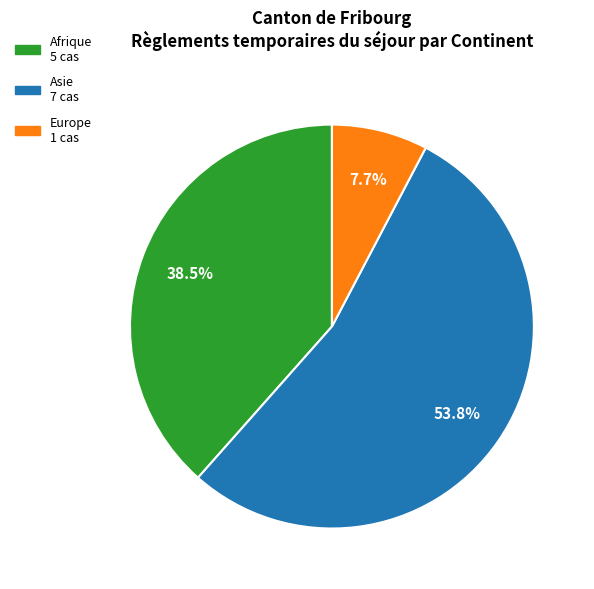

Does any single category account for the majority?

Yes